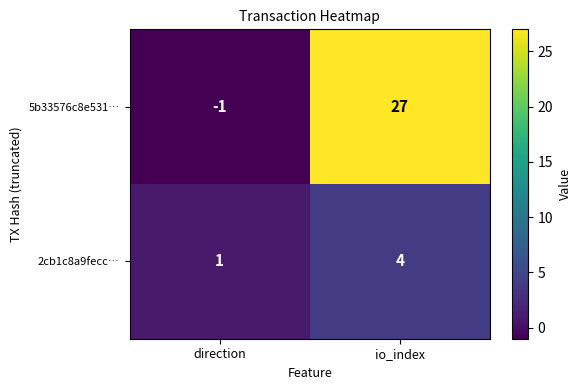

What is the maximum value shown in the chart?

27